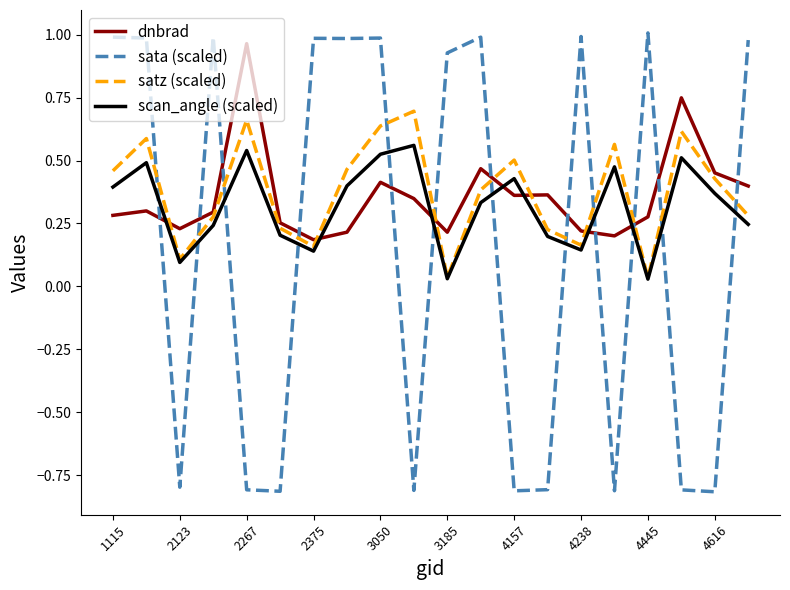

Which series ends up on top after the final intersection of sata (scaled) and satz (scaled)?

sata (scaled)